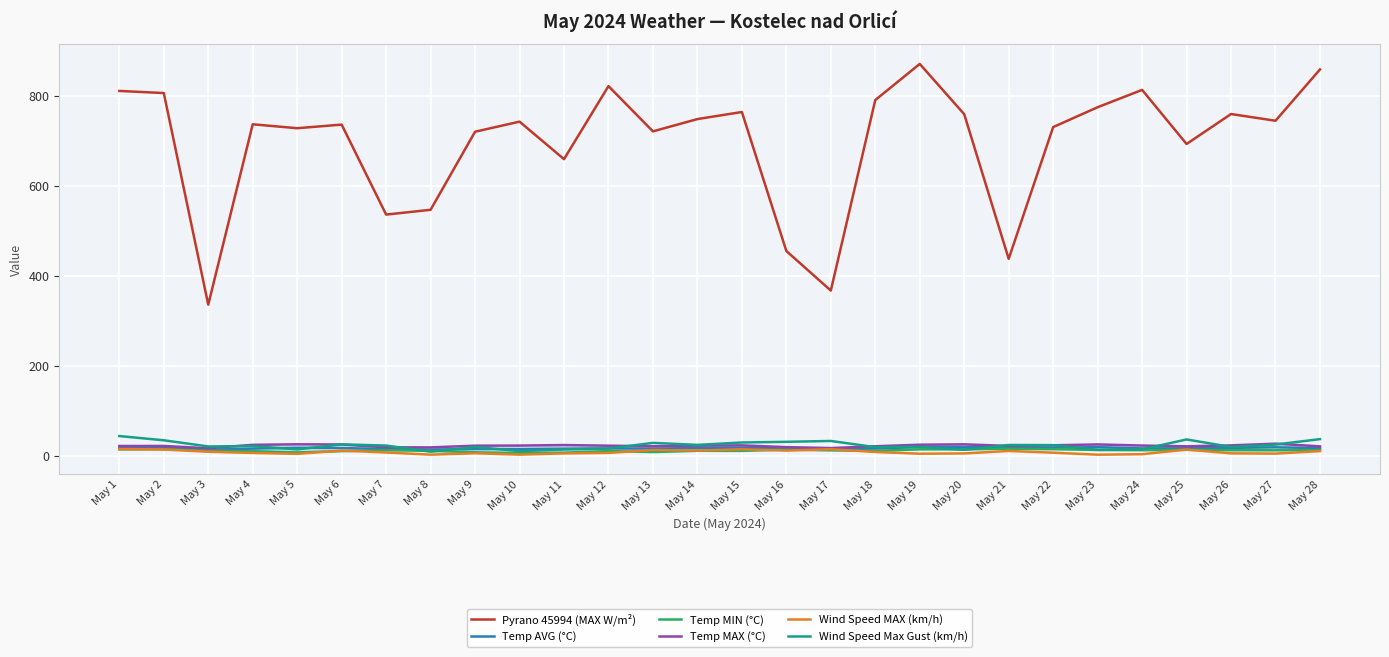

Count the number of data series in this chart.

6